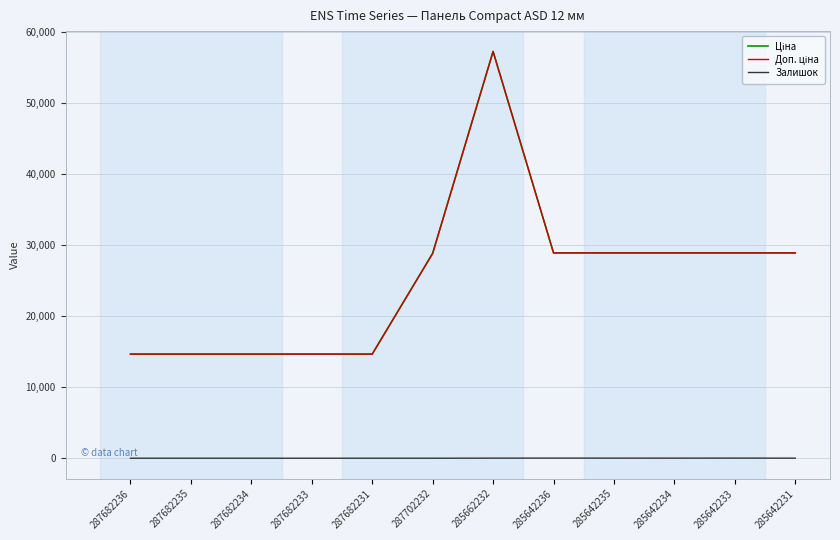

What is the difference between the maximum and minimum values in the Ціна series?

42585.9